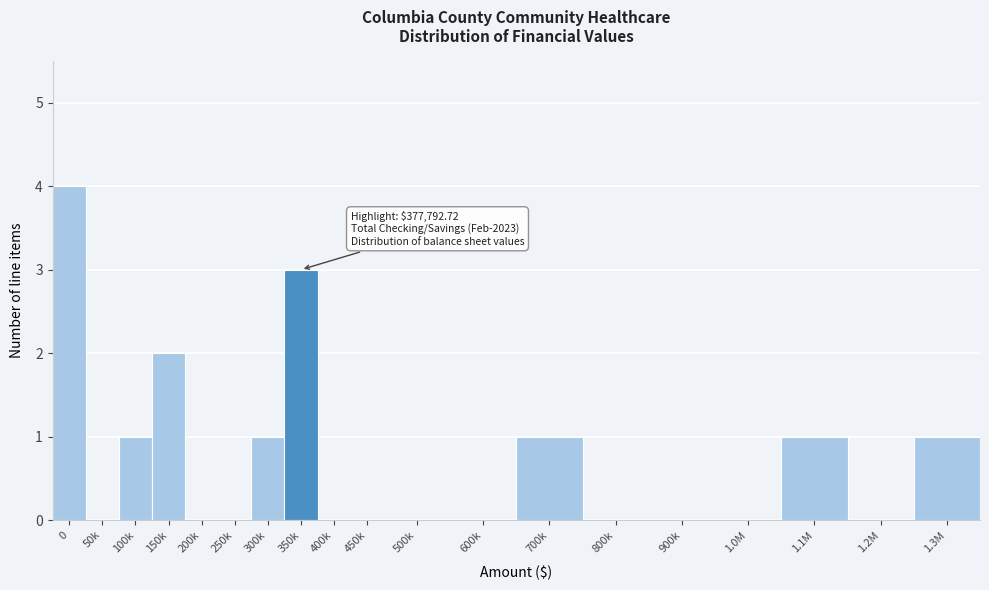

Reading left to right, transcribe all the data shown in this chart.

0=4	50k=0	100k=1	150k=2	200k=0	250k=0	300k=1	350k=3	400k=0	450k=0	500k=0	600k=0	700k=1	800k=0	900k=0	1.0M=0	1.1M=1	1.2M=0	1.3M=1